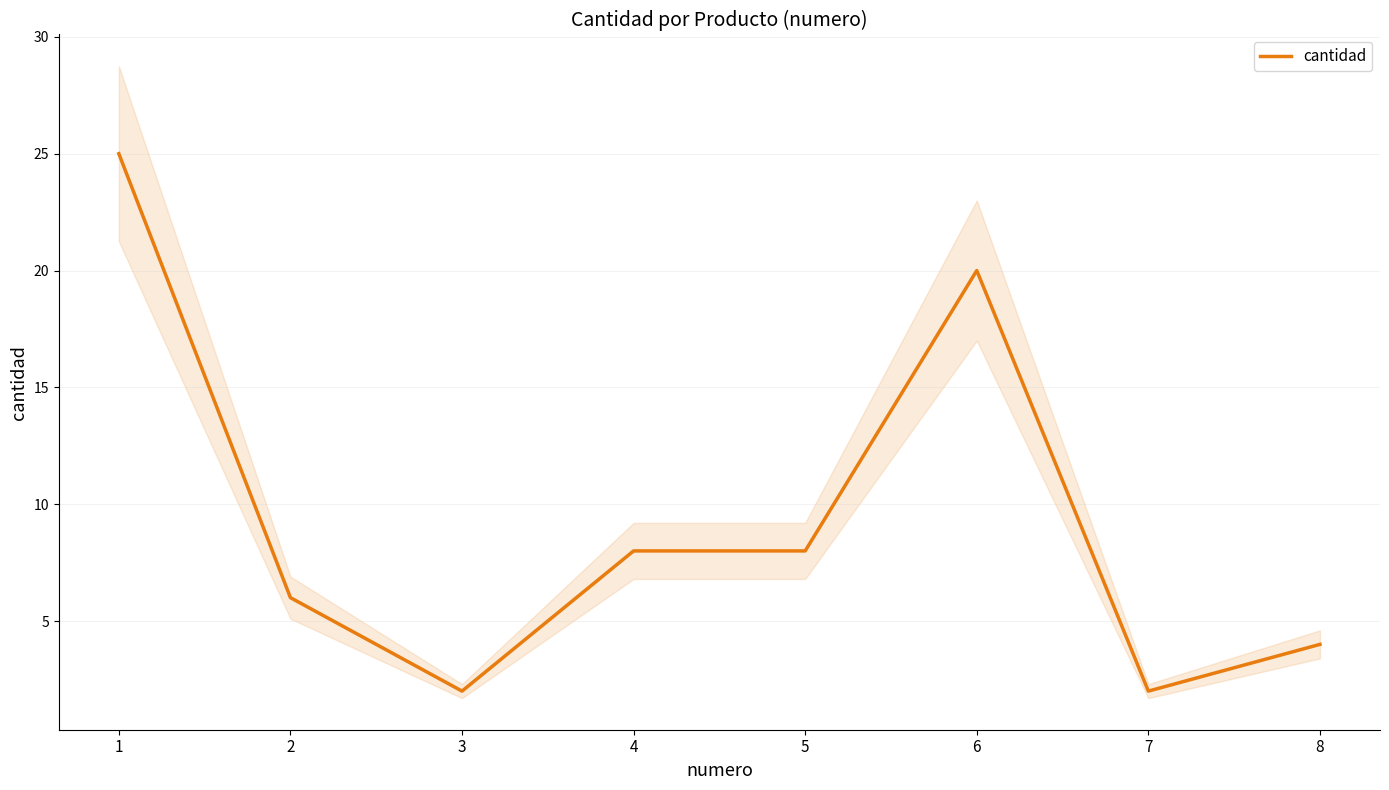

What is the difference between the maximum and minimum values?

23